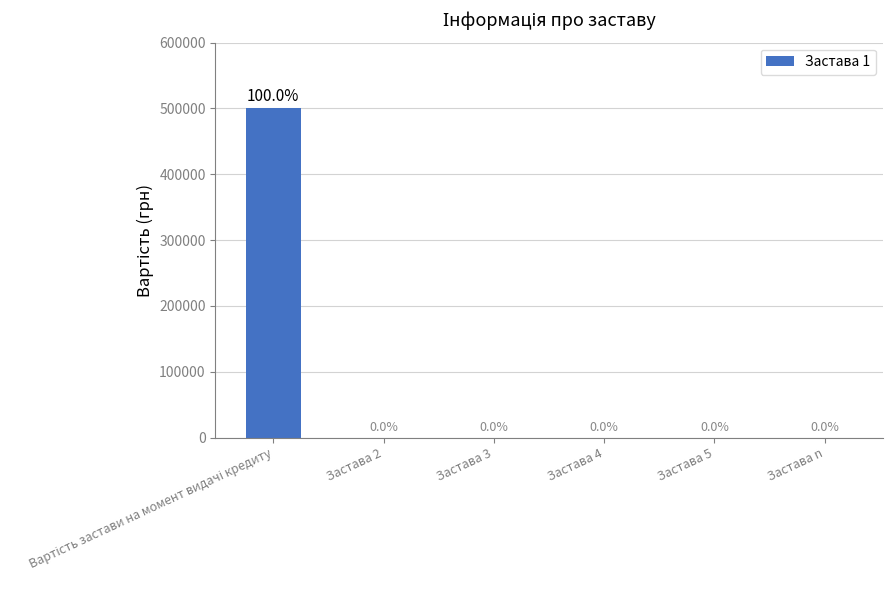

What is the maximum value shown in the chart?

500601.4